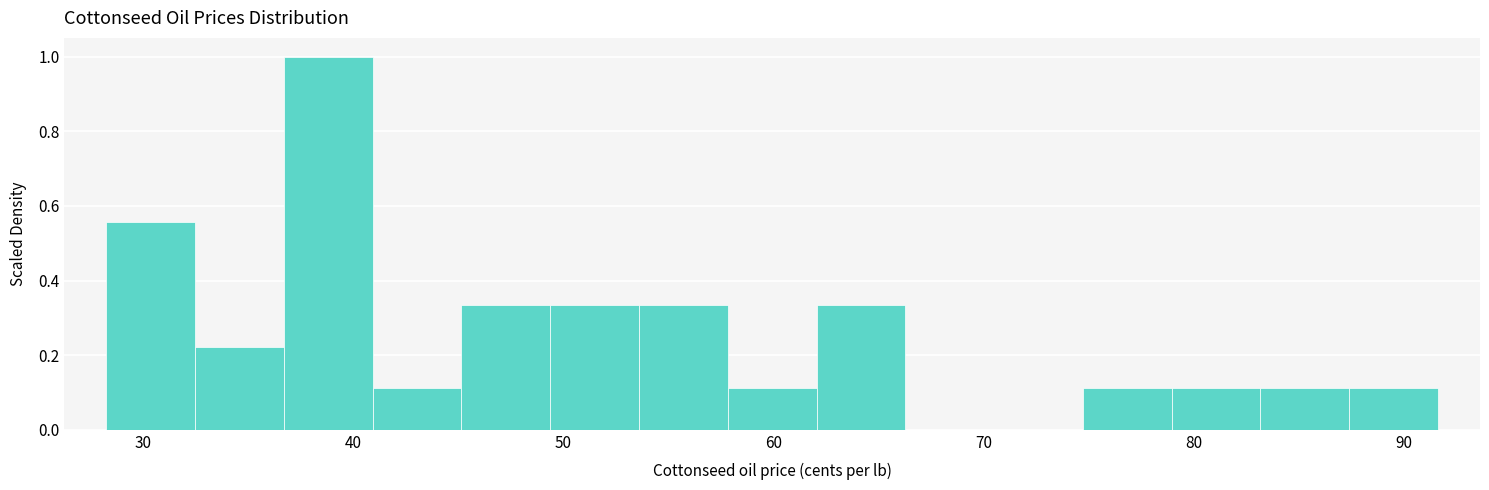

Reading left to right, transcribe this chart: for each bar, give the range it covers on the x-axis and its height. Neither the bar edges nor the heights are printed on the chart, so give them approximately, as read against the axes.

28 to 32: 0.56
32 to 37: 0.22
37 to 41: 1.00
41 to 45: 0.12
45 to 49: 0.34
49 to 54: 0.34
54 to 58: 0.34
58 to 62: 0.12
62 to 66: 0.34
66 to 71: 0
71 to 75: 0
75 to 79: 0.12
79 to 83: 0.12
83 to 87: 0.12
87 to 92: 0.12